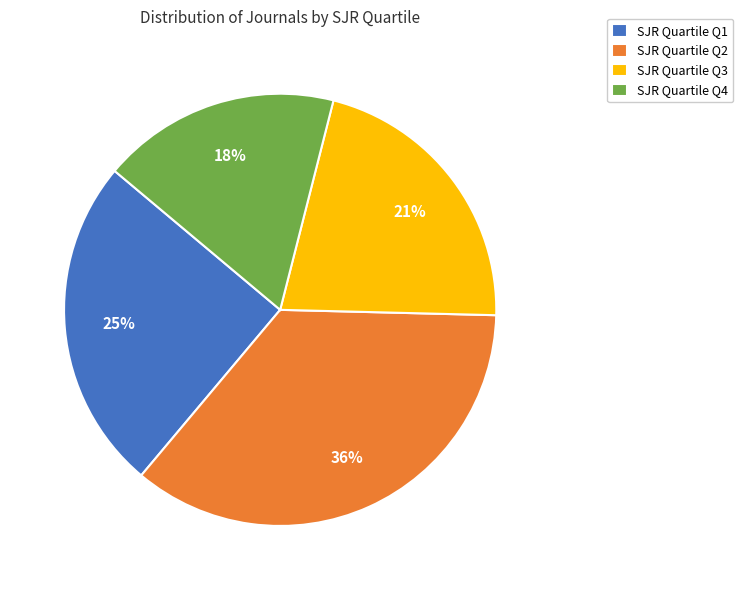

How many slices are in this pie chart?

4